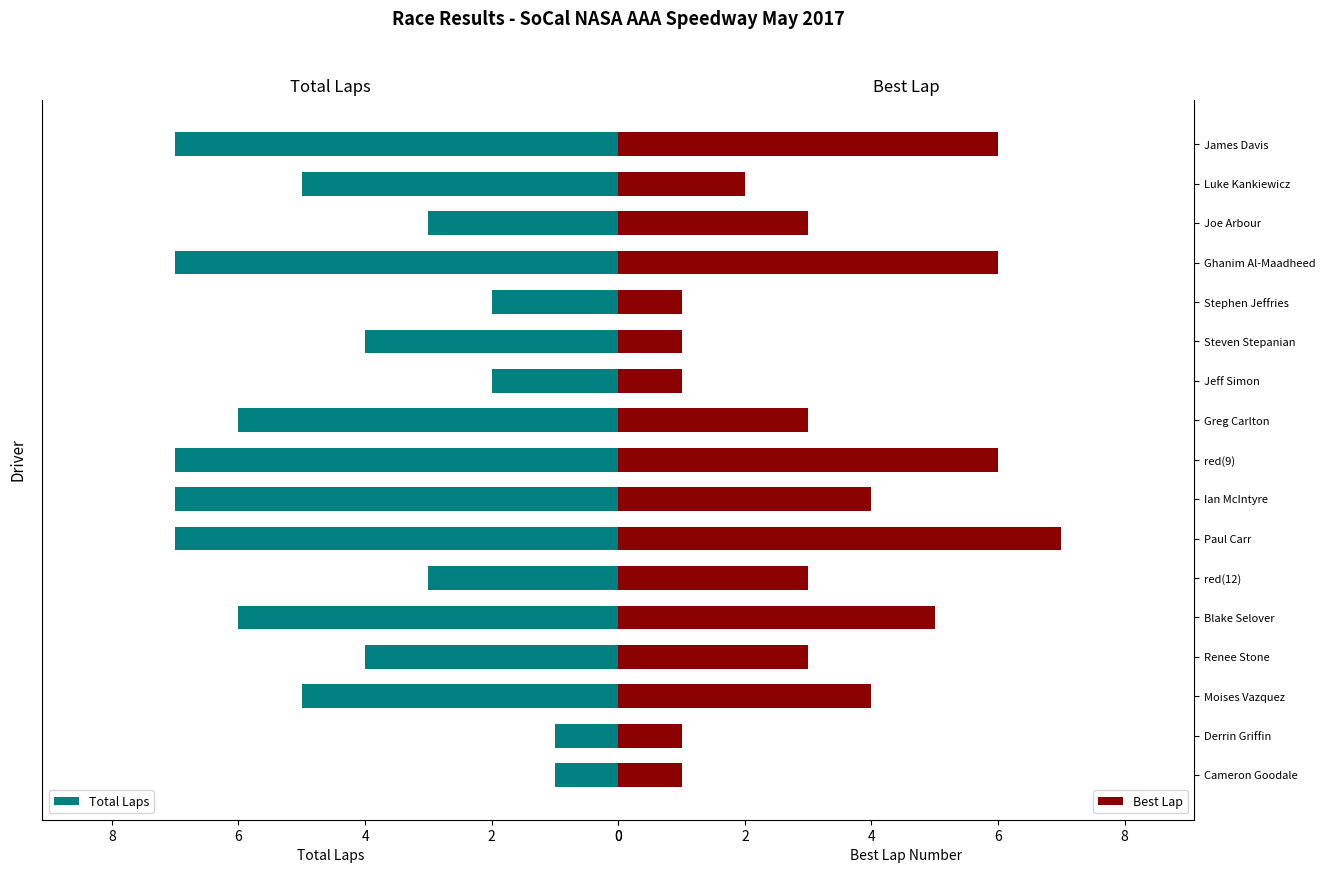

How many values in the Total Laps series exceed 5?

7